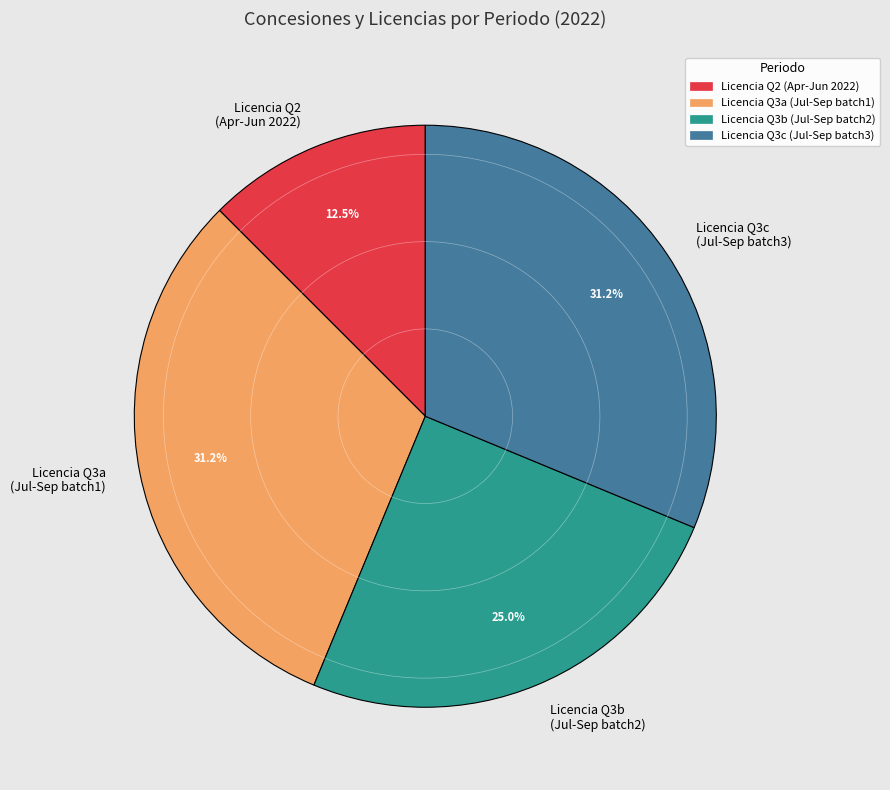

Count the number of slices in the pie.

4